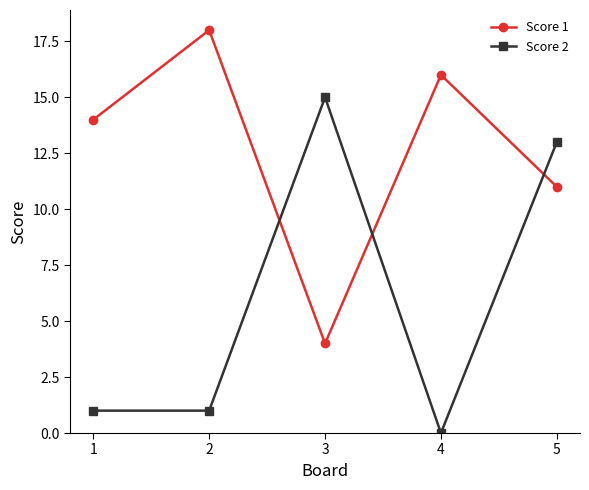

What is the difference between the second highest and minimum values in the Score 1 series?

12